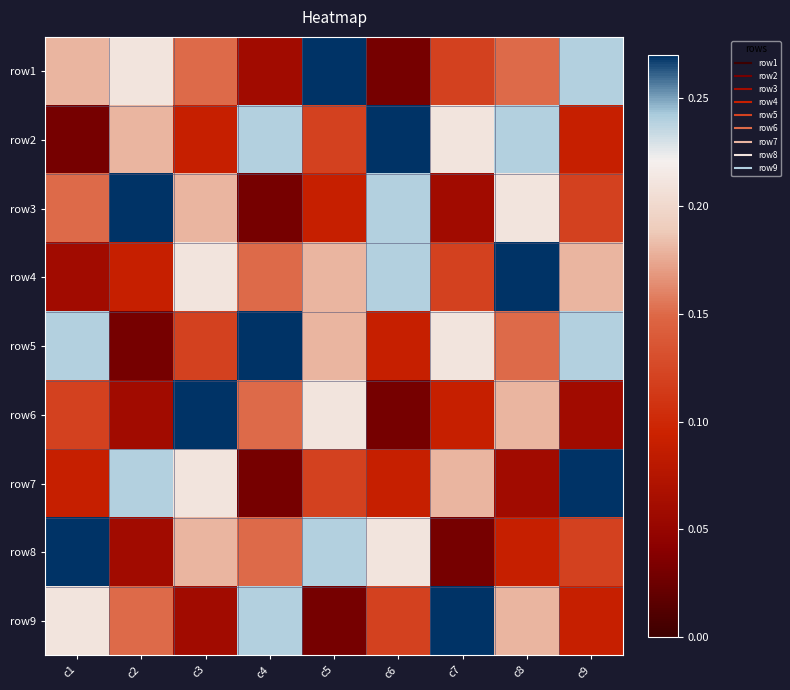

At how many categories does at least one series exceed 0?

9